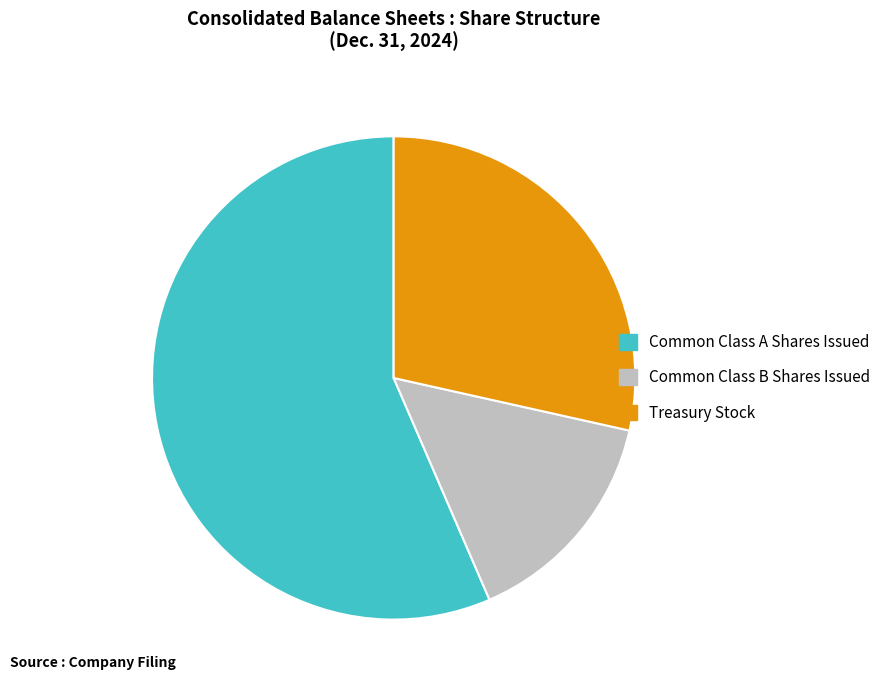

Is it true that Common Class A Shares Issued is 70% of the pie?

False